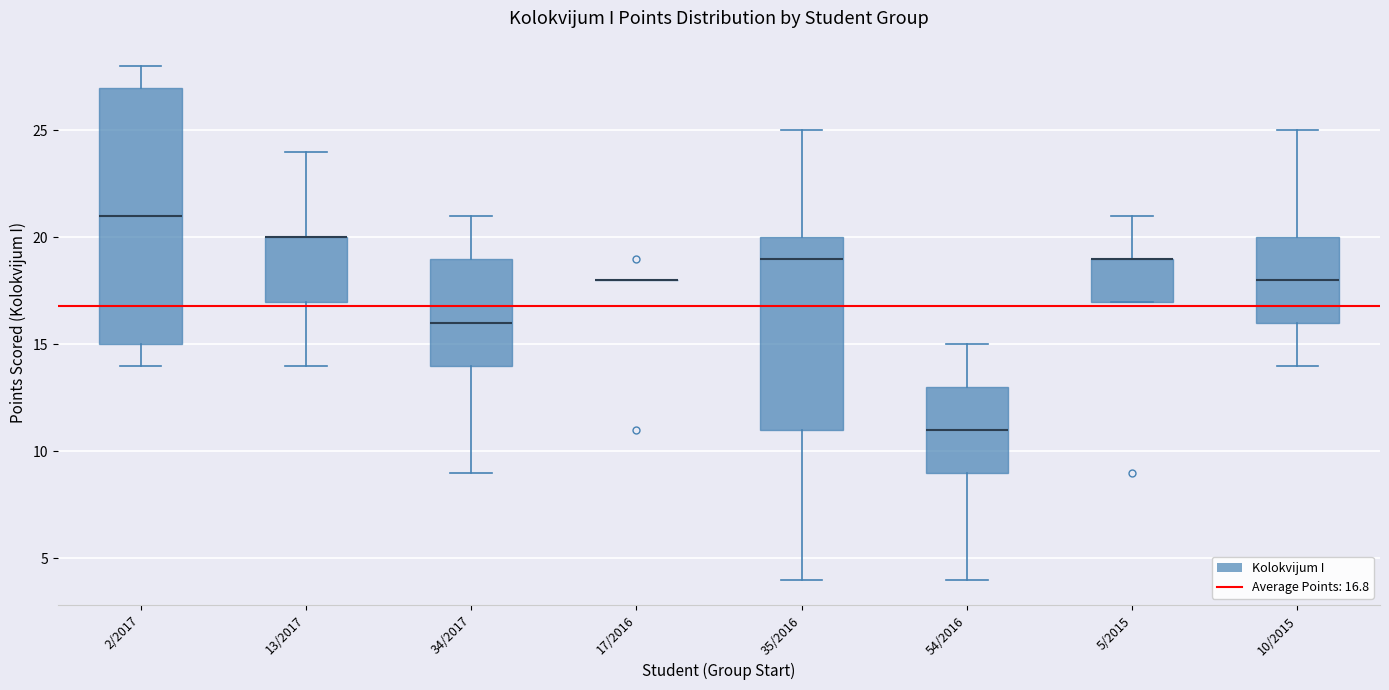

Comparing the boxes themselves (not the whiskers), which one is the tallest?

2/2017